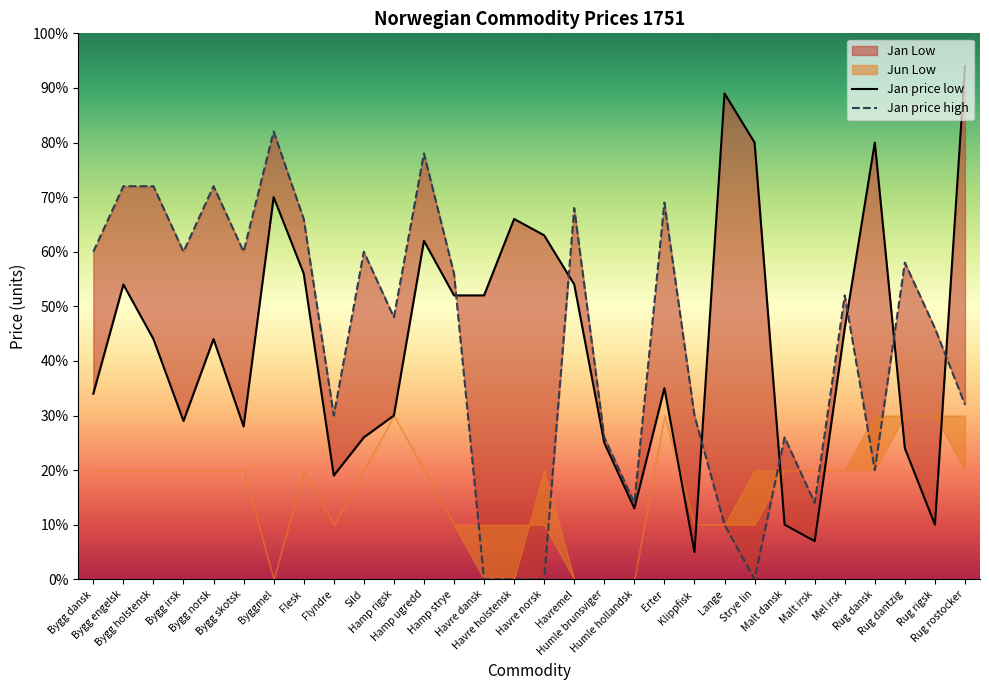

True or false: Jan price high has a value of 96 at Bygg holstensk.

False